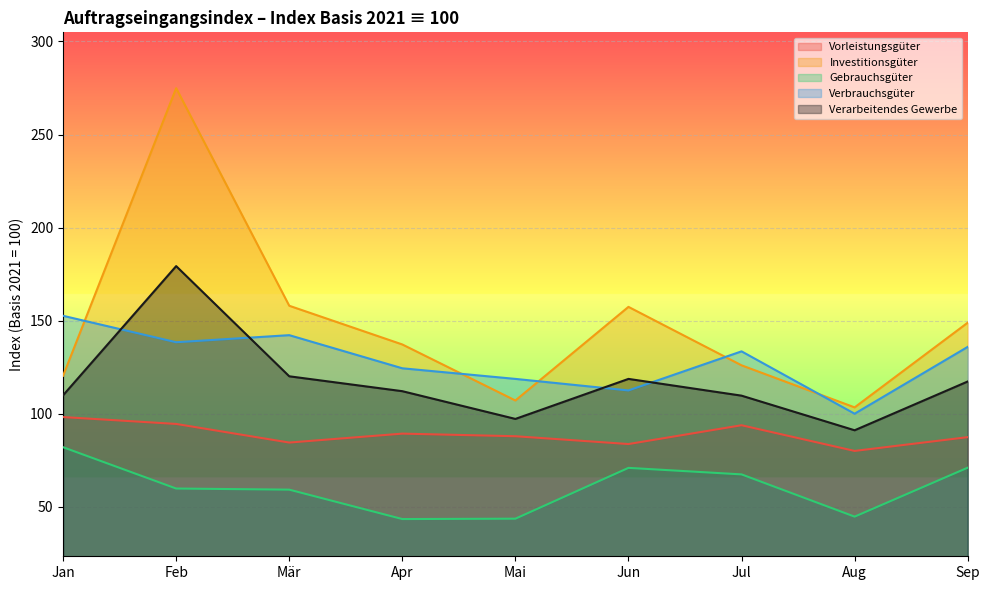

True or false: Investitionsgüter has a value of 274.9 at Feb.

True